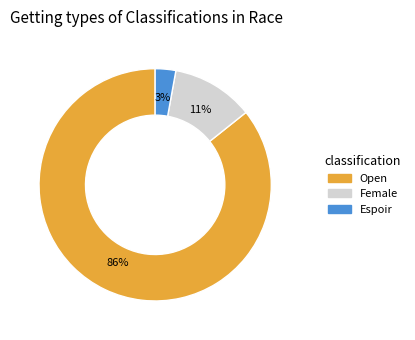

Is there any slice that represents more than half of the pie?

Yes